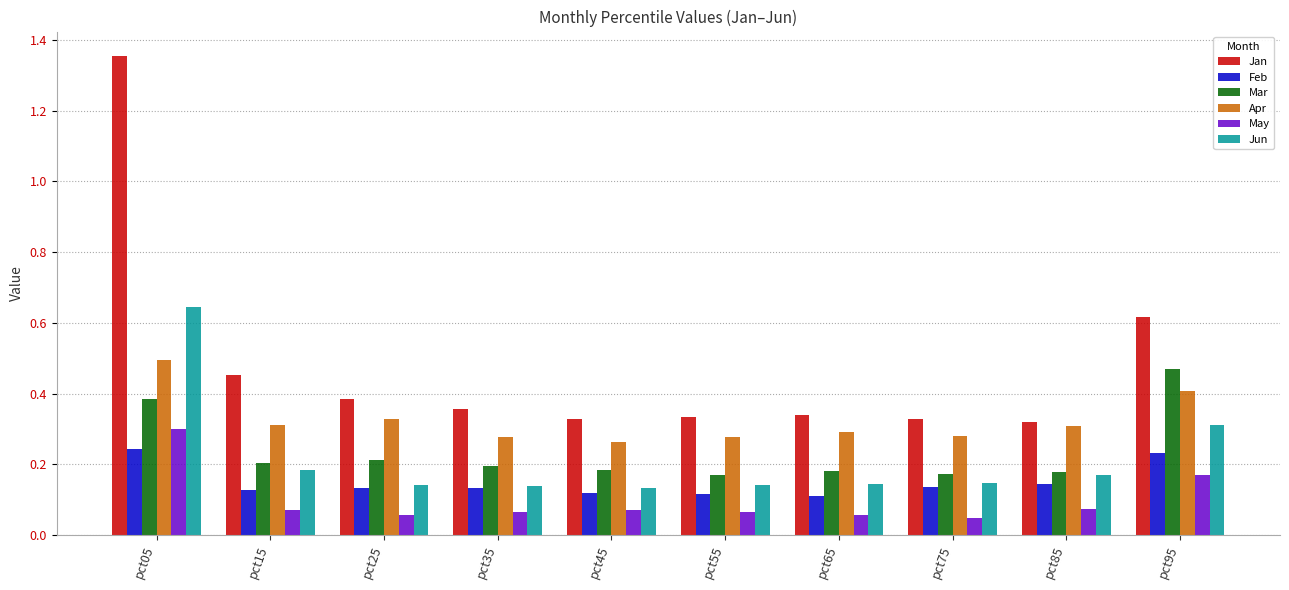

At which label does Apr reach its peak?

pct05